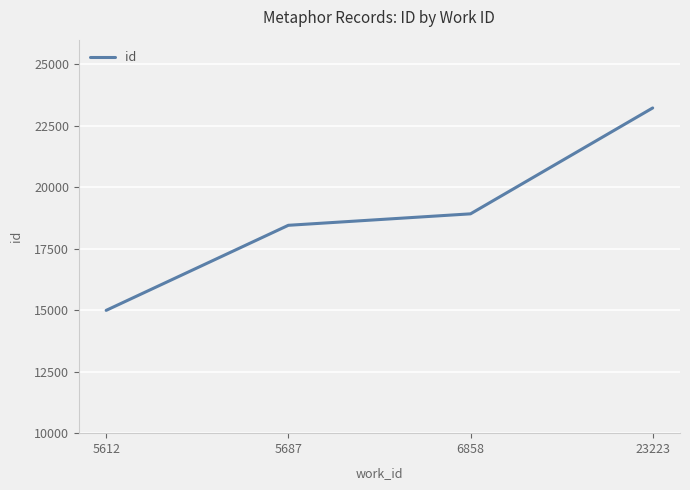

The value at 5687 is 28784. True or false?

False